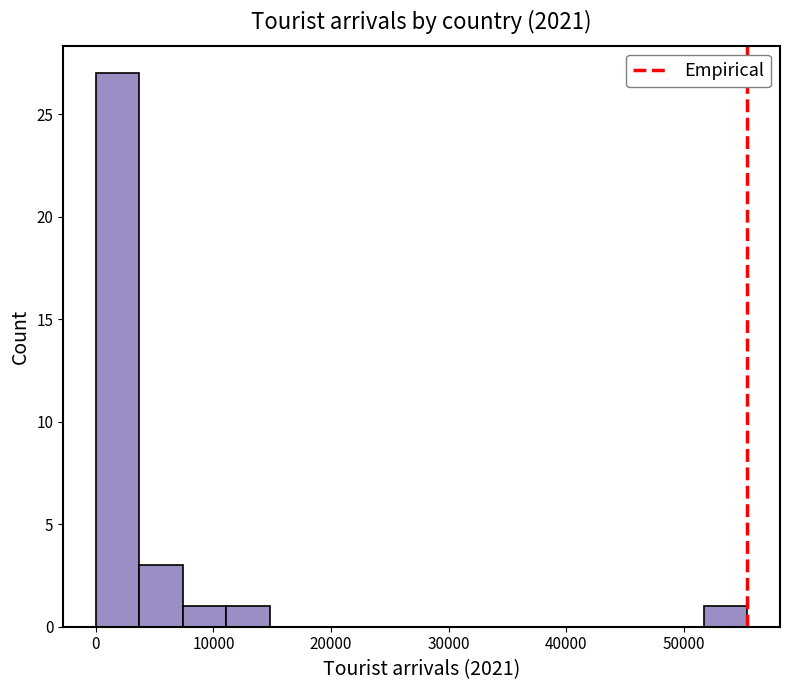

Read against the x-axis, roughly where is the centre of the tallest bar?

2000